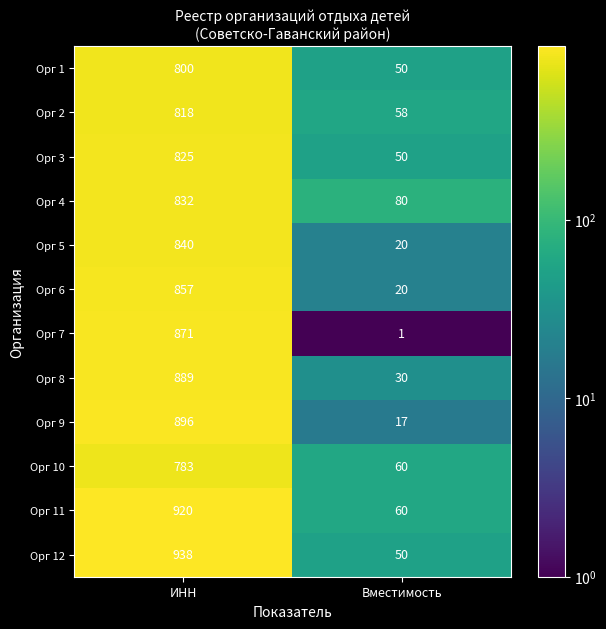

Reading left to right, what are all the values shown in this chart?

Орг 1: ИНН=800	Вместимость=50
Орг 2: ИНН=818	Вместимость=58
Орг 3: ИНН=825	Вместимость=50
Орг 4: ИНН=832	Вместимость=80
Орг 5: ИНН=840	Вместимость=20
Орг 6: ИНН=857	Вместимость=20
Орг 7: ИНН=871	Вместимость=1
Орг 8: ИНН=889	Вместимость=30
Орг 9: ИНН=896	Вместимость=17
Орг 10: ИНН=783	Вместимость=60
Орг 11: ИНН=920	Вместимость=60
Орг 12: ИНН=938	Вместимость=50